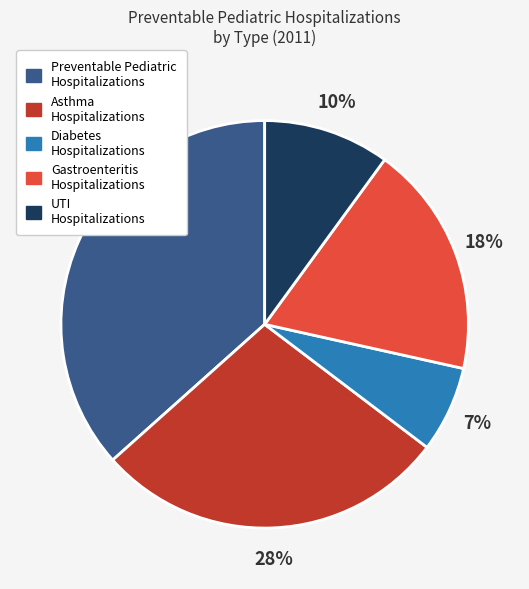

Does any single category account for the majority?

No